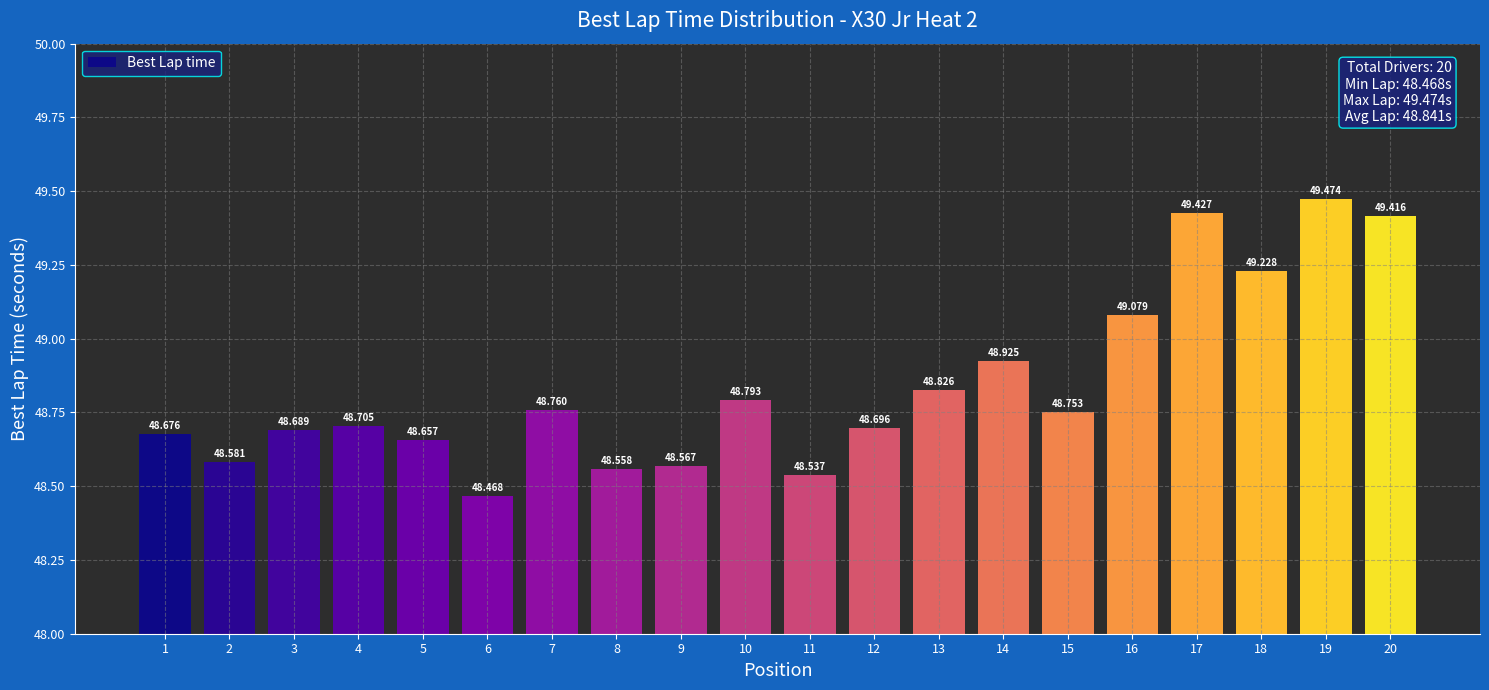

Between 18 and 4, which is larger?

18